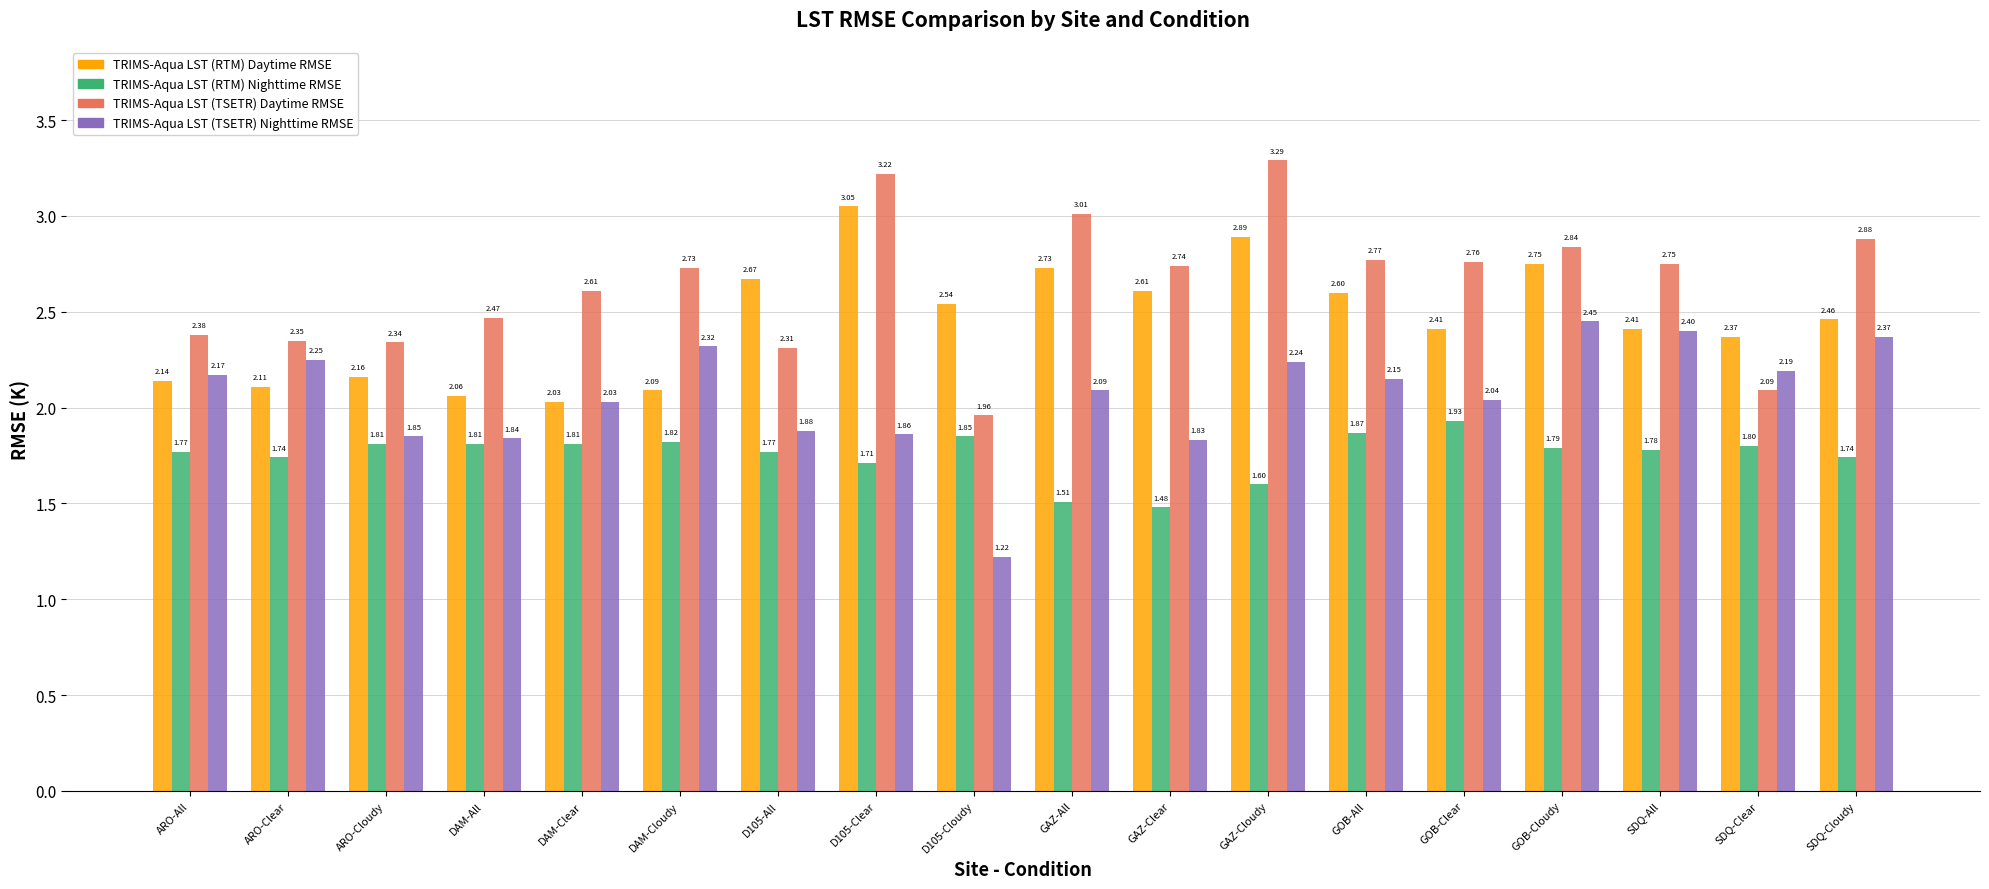

At GAZ-Cloudy, list the series in order from smallest to largest.

TRIMS-Aqua LST (RTM) Nighttime RMSE, TRIMS-Aqua LST (TSETR) Nighttime RMSE, TRIMS-Aqua LST (RTM) Daytime RMSE, TRIMS-Aqua LST (TSETR) Daytime RMSE